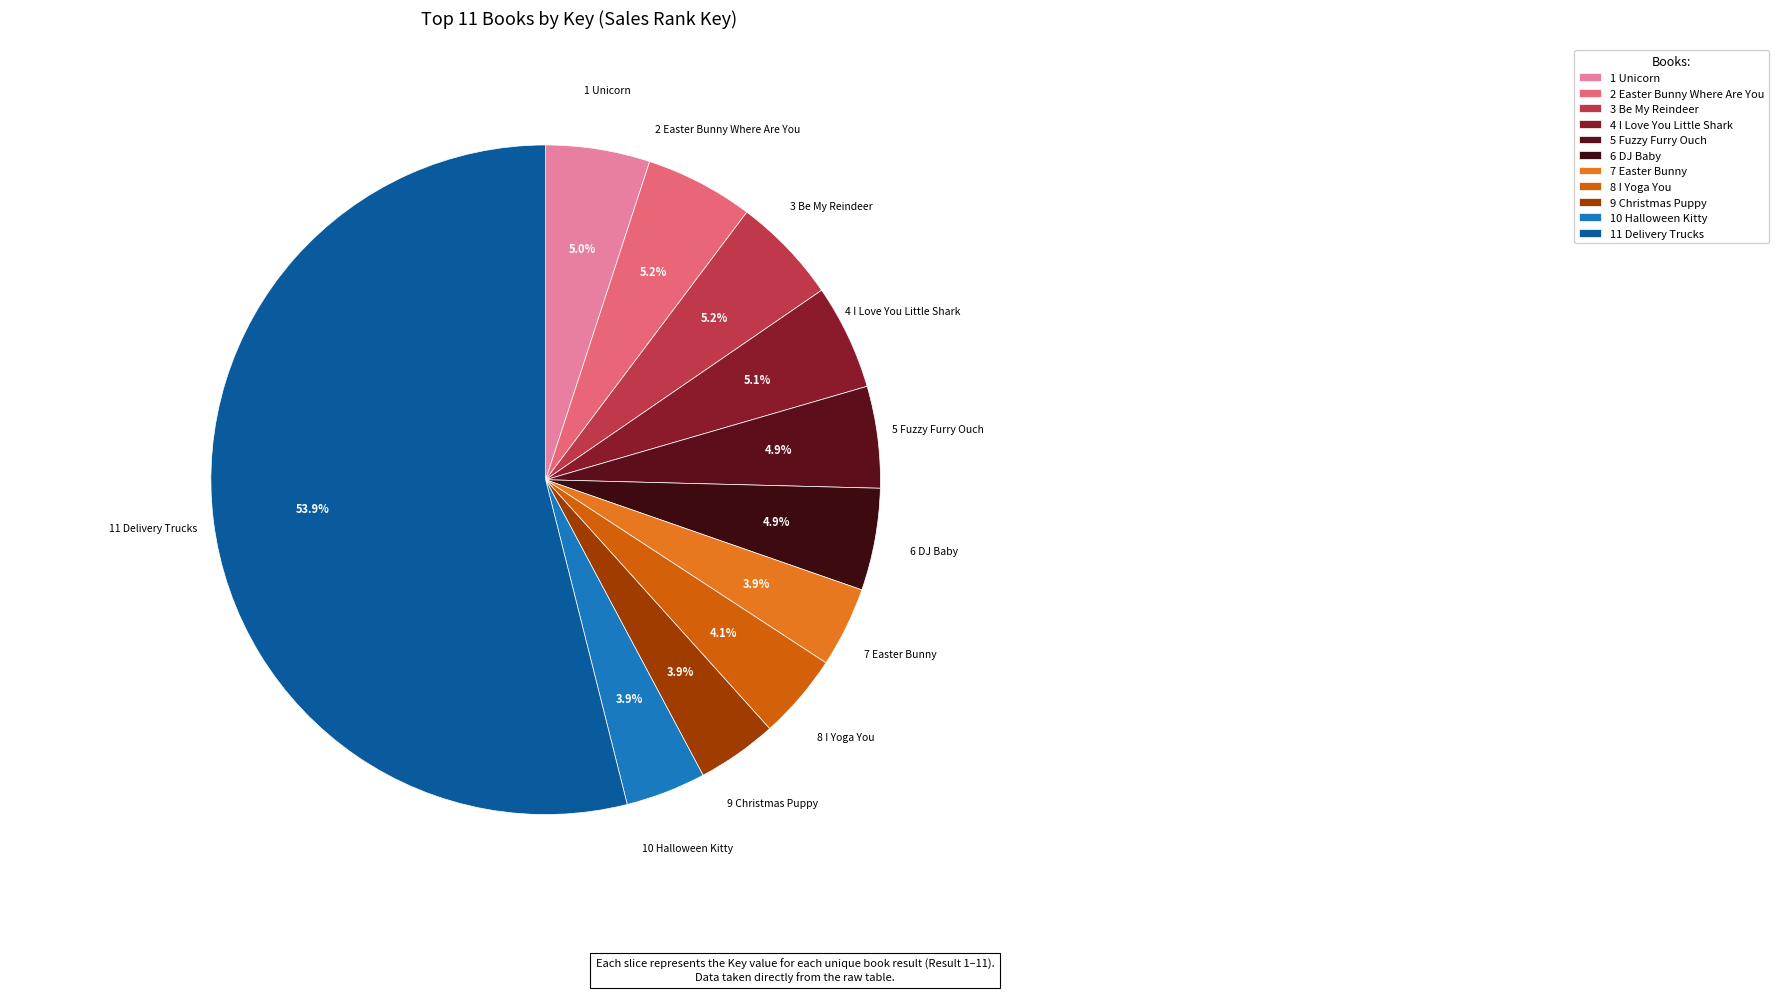

Which slice is the largest?

11 Delivery Trucks